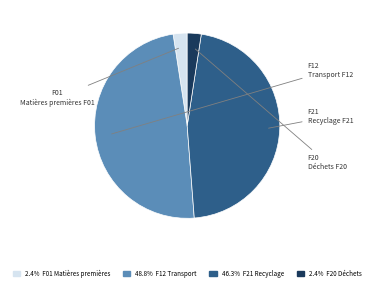

Is there a majority slice in this chart?

No